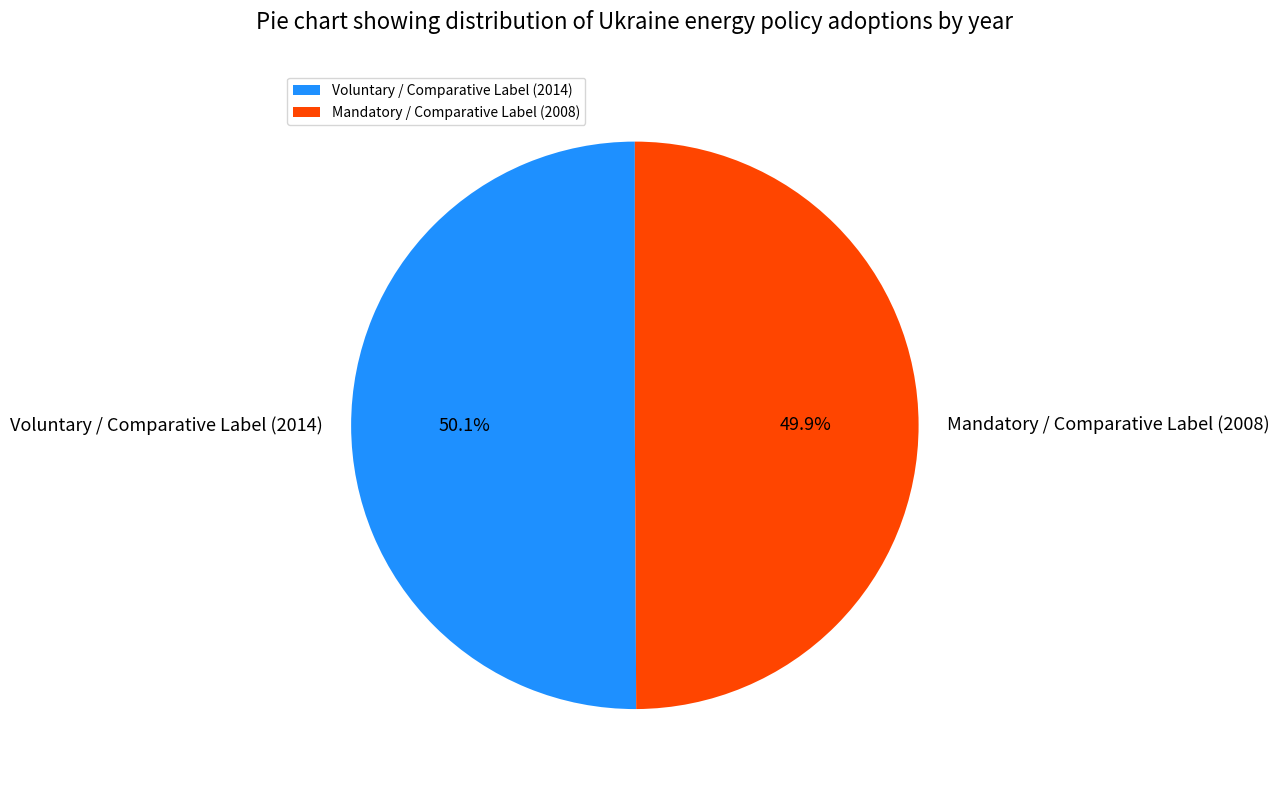

Combined, do Mandatory / Comparative Label (2008) and Voluntary / Comparative Label (2014) account for over 50%?

Yes